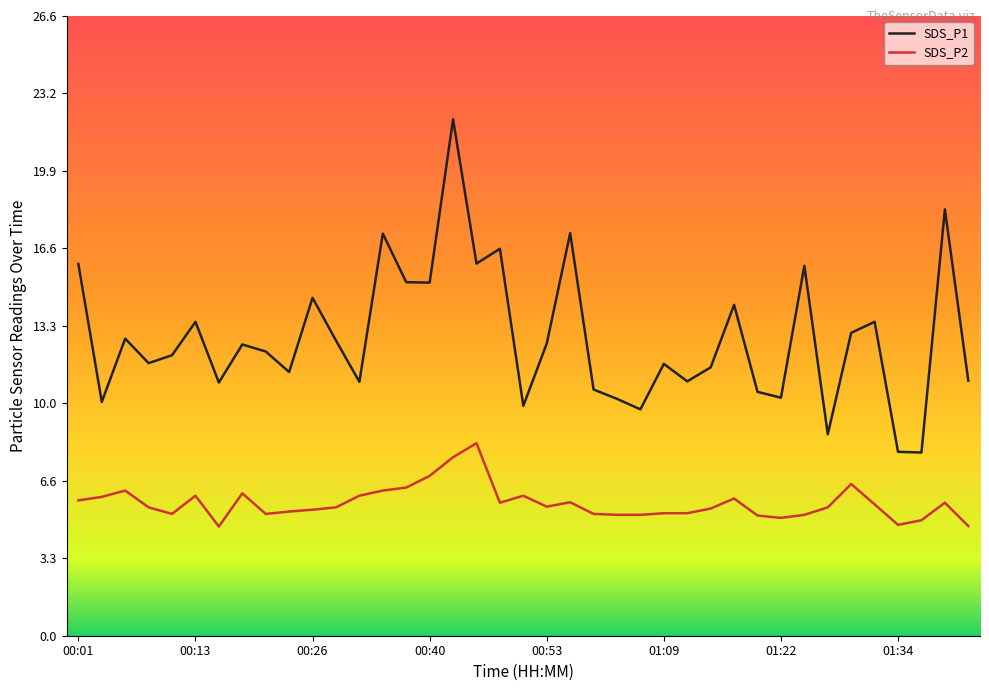

What is the minimum value shown in the chart?

4.7